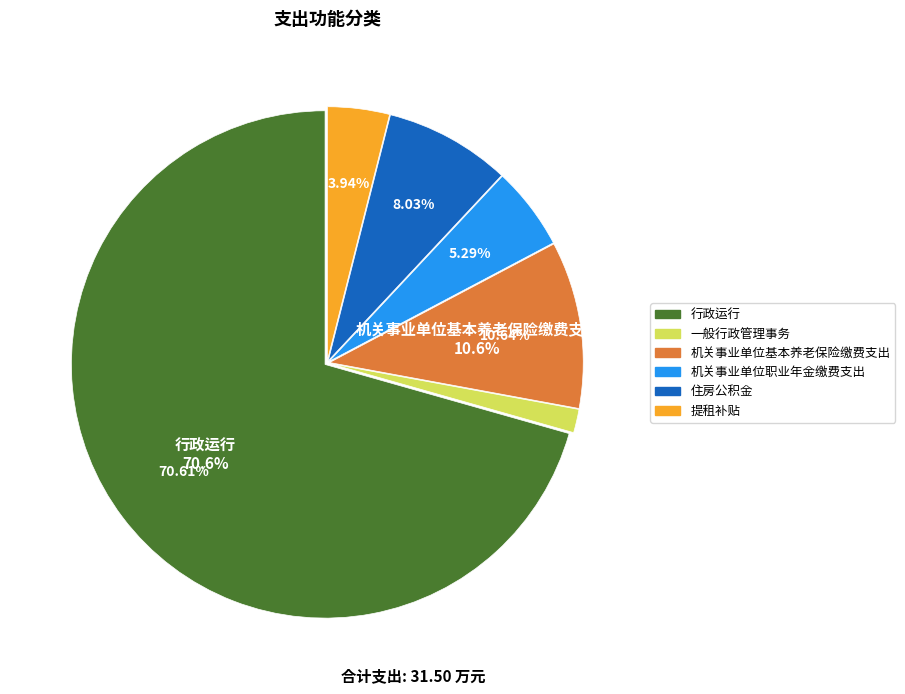

To the nearest percent, what is the difference between the largest and smallest slice percentages?

69%